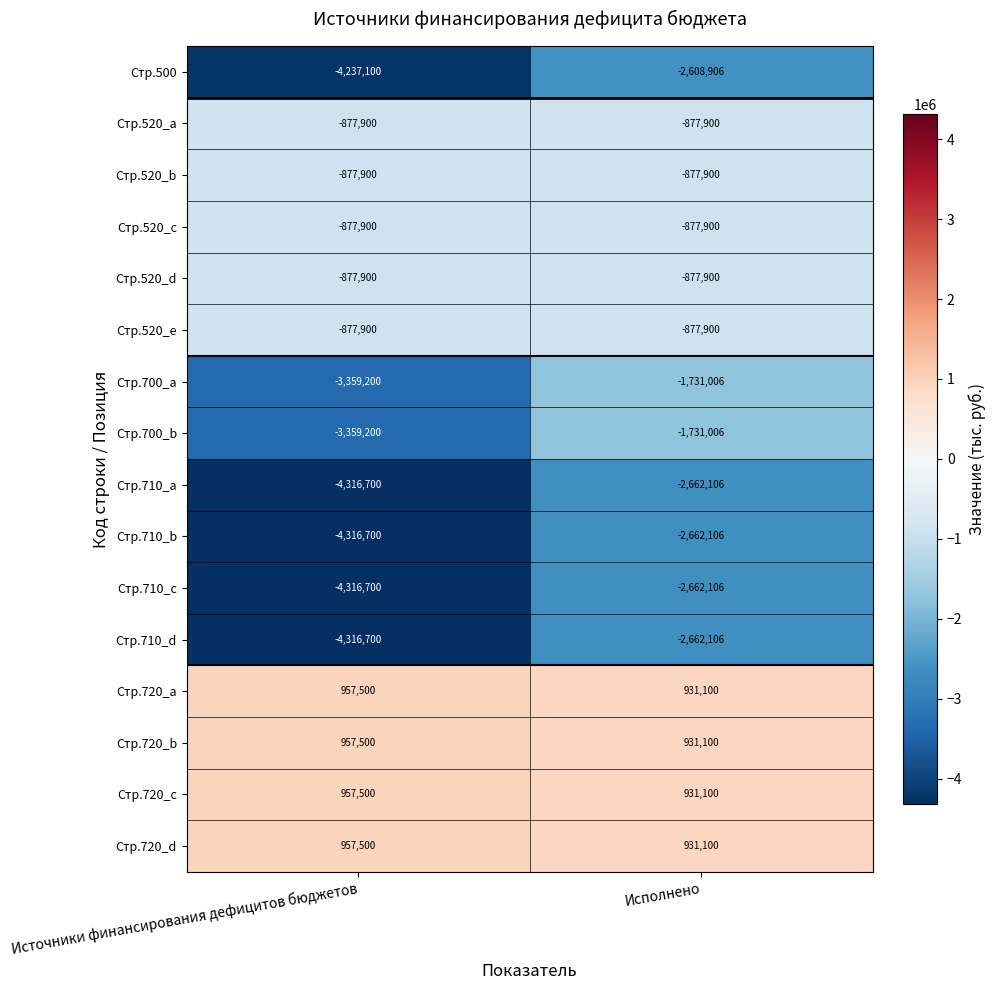

Rank the categories by Стр.710_b value from lowest to highest.

Источники финансирования дефицитов бюджетов, Исполнено